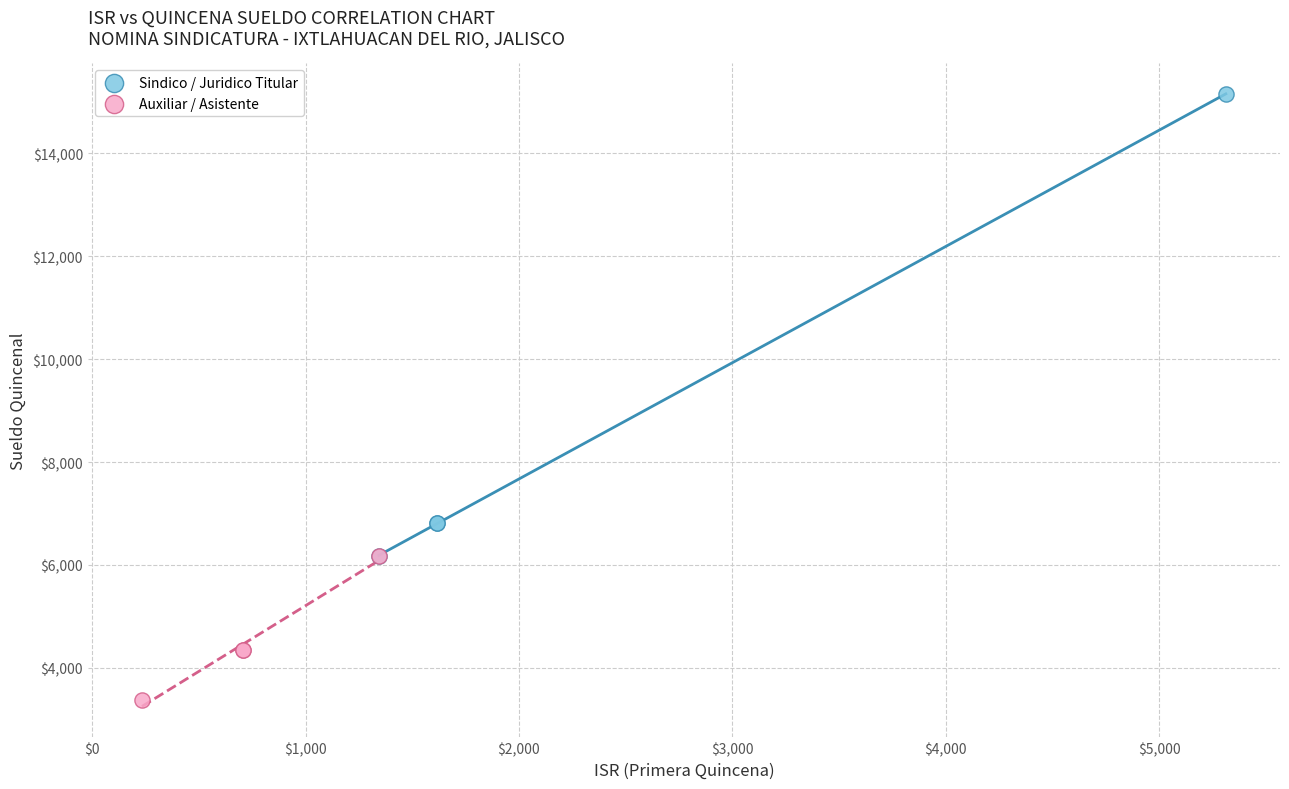

Which series reaches the maximum Y coordinate?

Sindico / Juridico Titular